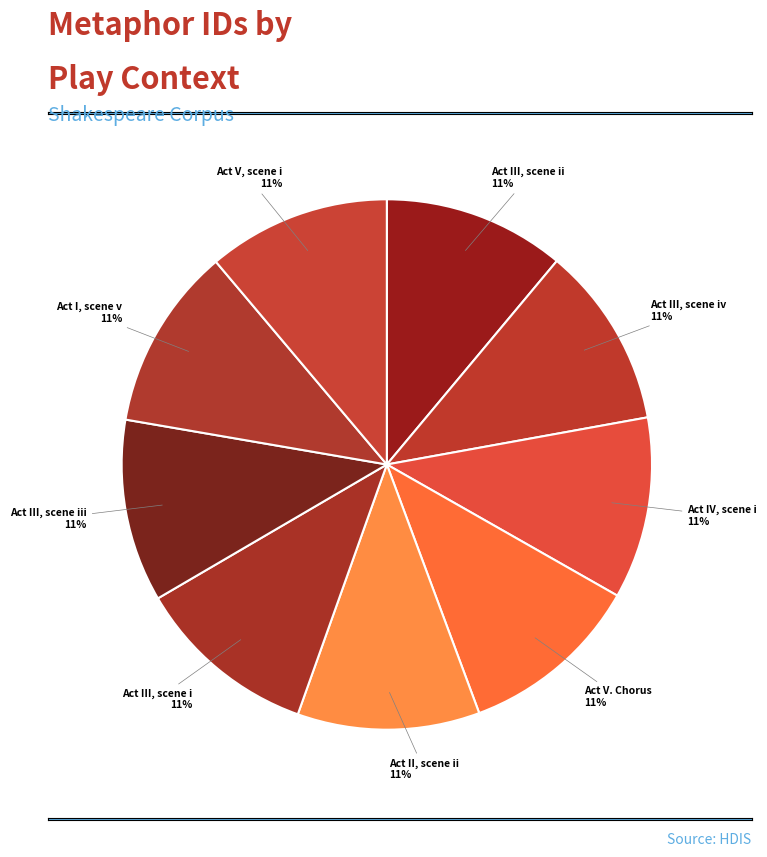

Do Act V, scene i and Act I, scene v together represent more than half of the pie?

No